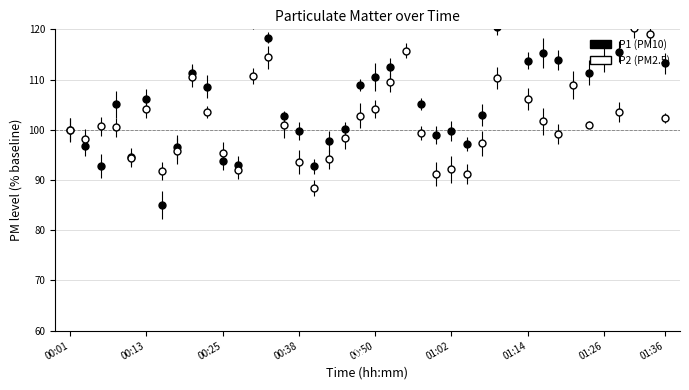

In P2, how many points are higher than both neighbors (excluding endpoints)?

10